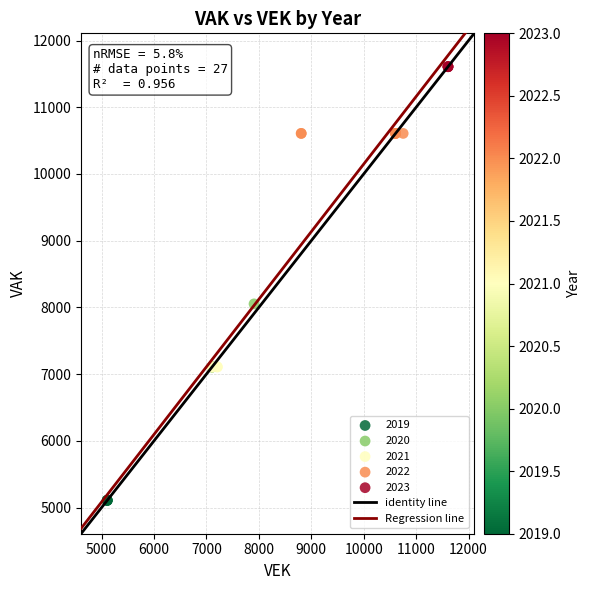

Which series reaches the maximum Y coordinate?

2023